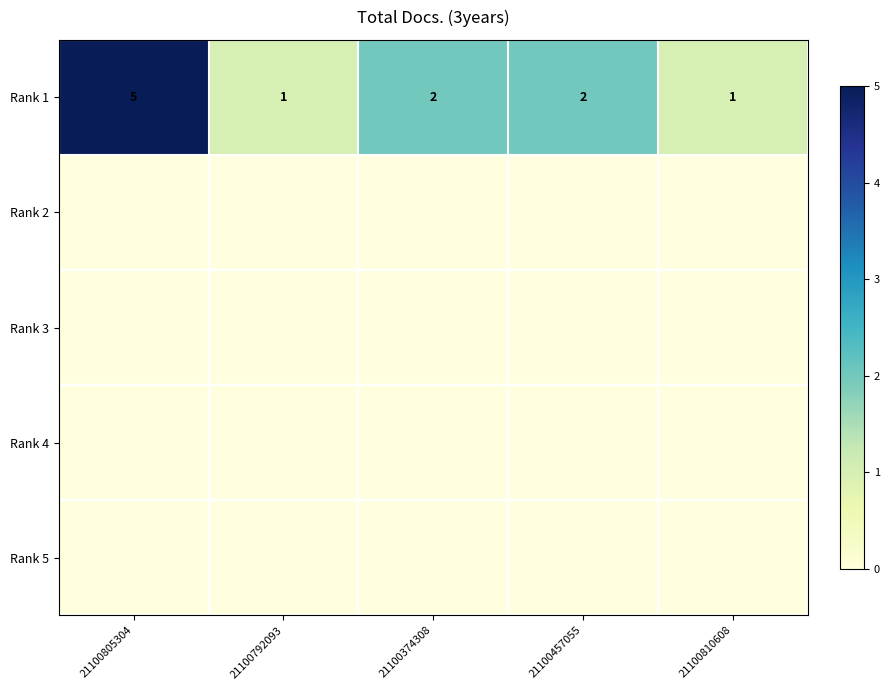

The value of Rank 1 at 21100374308 is 2. True or false?

True